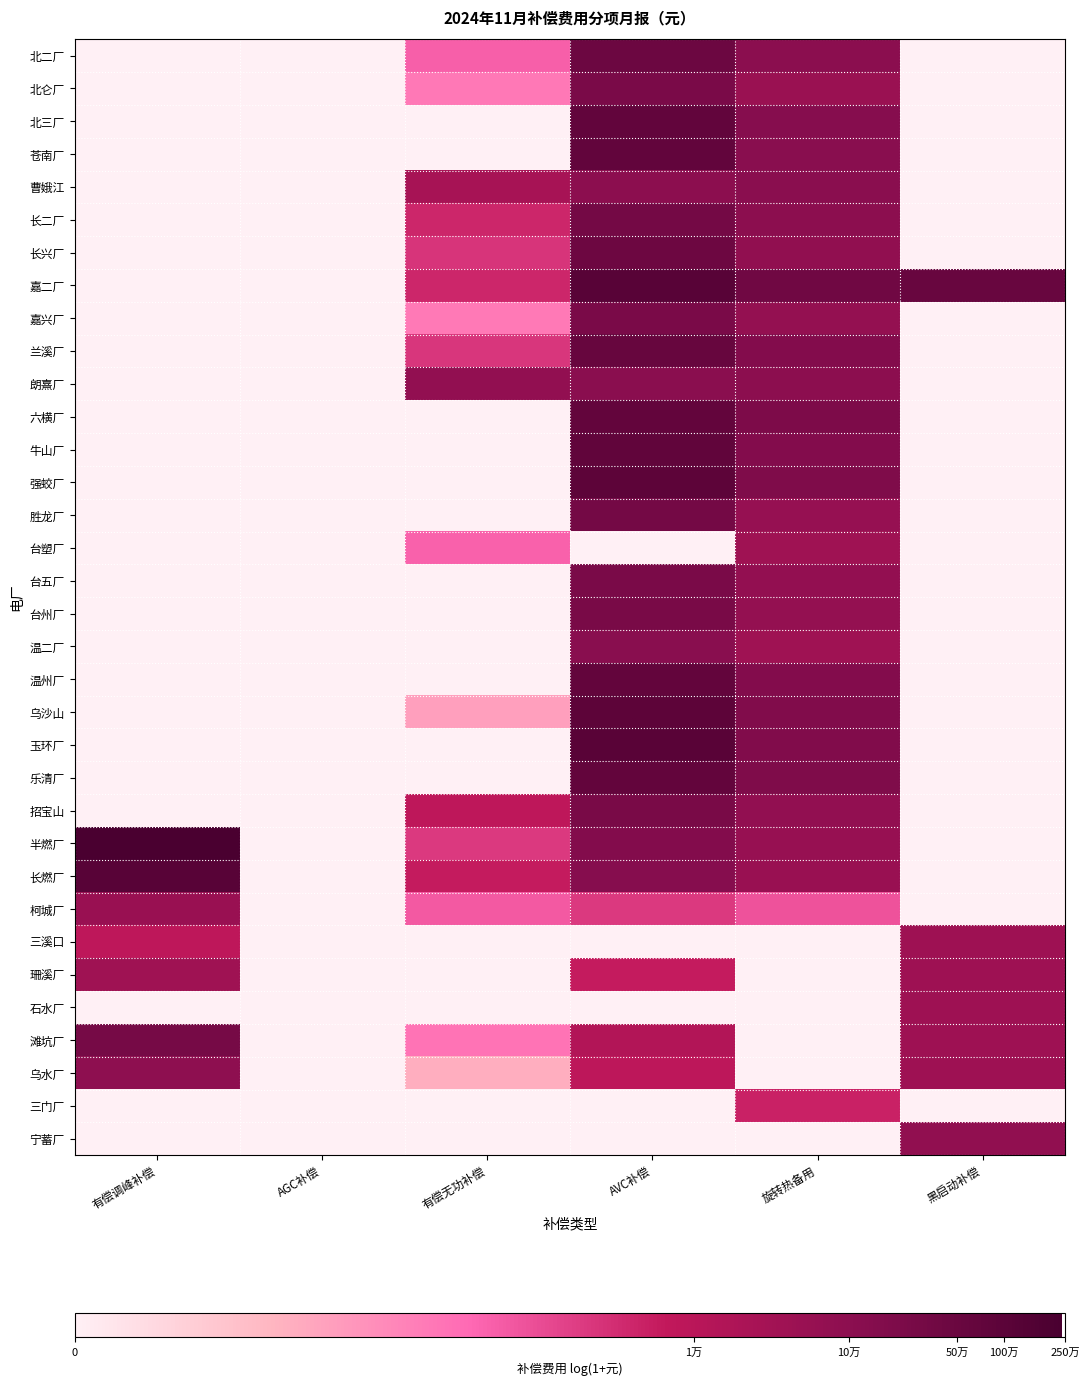

Rank the series at AVC补偿 from lowest to highest value.

台塑厂, 三溪口, 石水厂, 三门厂, 宁蓄厂, 柯城厂, 珊溪厂, 乌水厂, 滩坑厂, 曹娥江, 朗熹厂, 温二厂, 长燃厂, 半燃厂, 北仑厂, 嘉兴厂, 台五厂, 招宝山, 台州厂, 长二厂, 胜龙厂, 长兴厂, 北二厂, 兰溪厂, 六横厂, 乐清厂, 温州厂, 苍南厂, 北三厂, 牛山厂, 强蛟厂, 乌沙山, 玉环厂, 嘉二厂